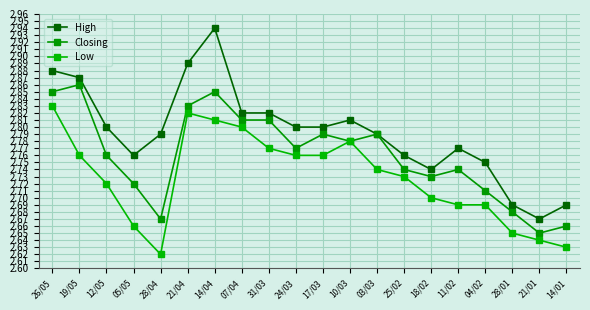

Which category has the lowest value in the High series?

21/01